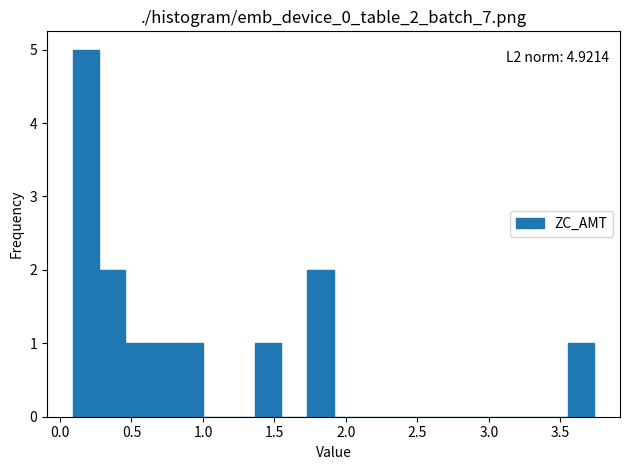

Around what value on the x-axis is the tallest bar? Give the approximate position of its centre, as read against the axis.

0.20